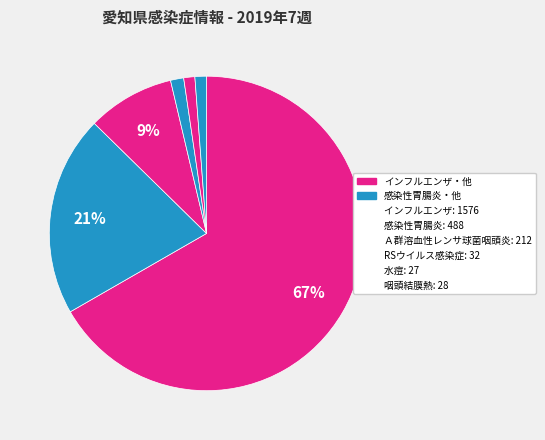

To the nearest percent, what is the average slice percentage?

17%